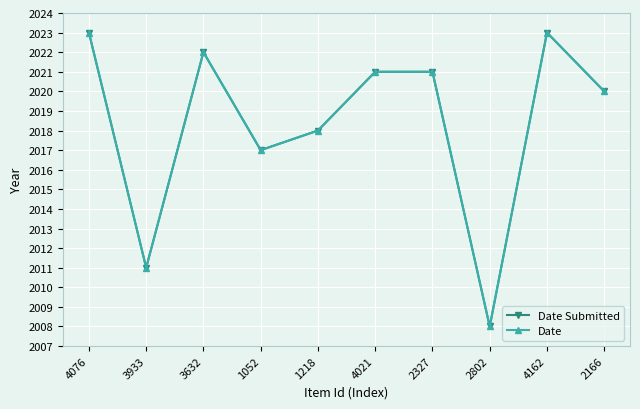

At which label does Date Submitted first exceed 2021?

4076